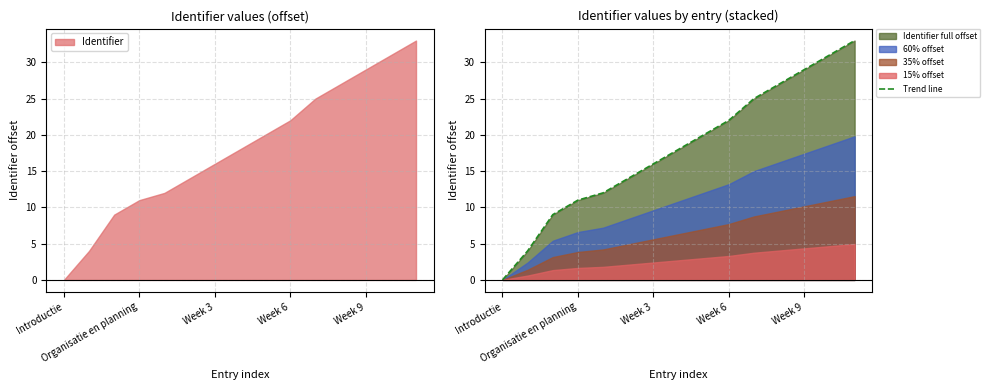

What is the maximum value for Trend line?

33